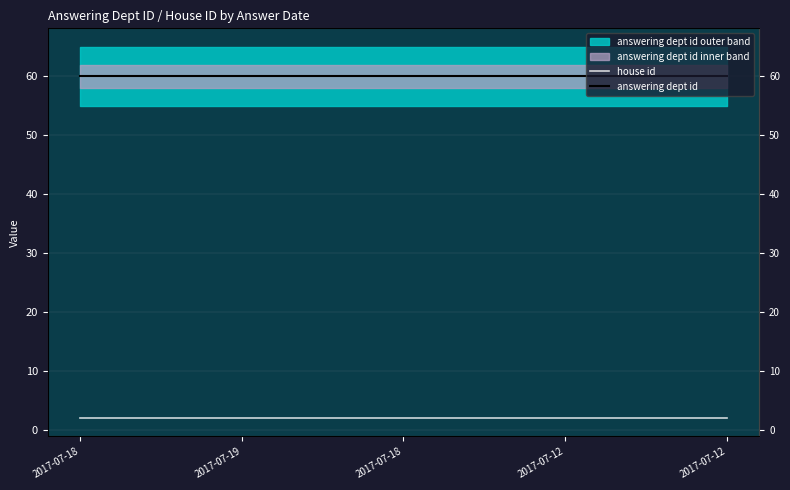

True or false: house id and answering dept id intersect in this chart.

False